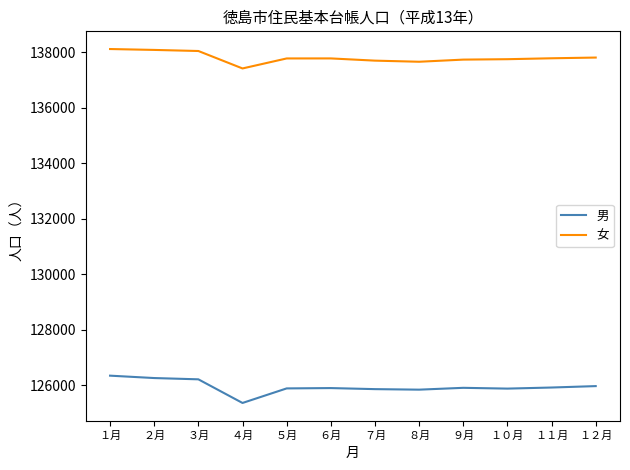

What is the minimum value for 男?

125369